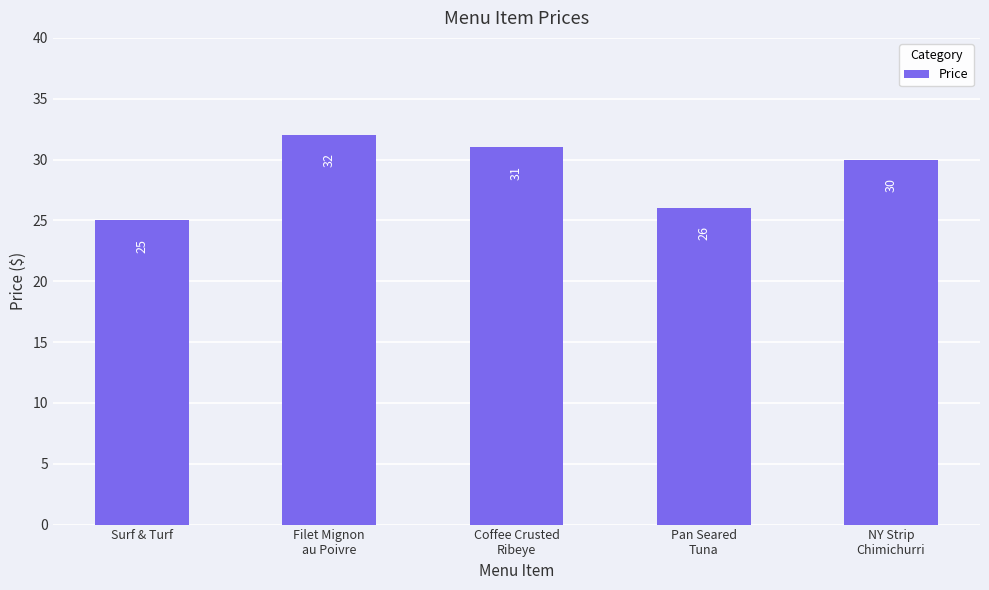

What is the greatest value displayed?

32